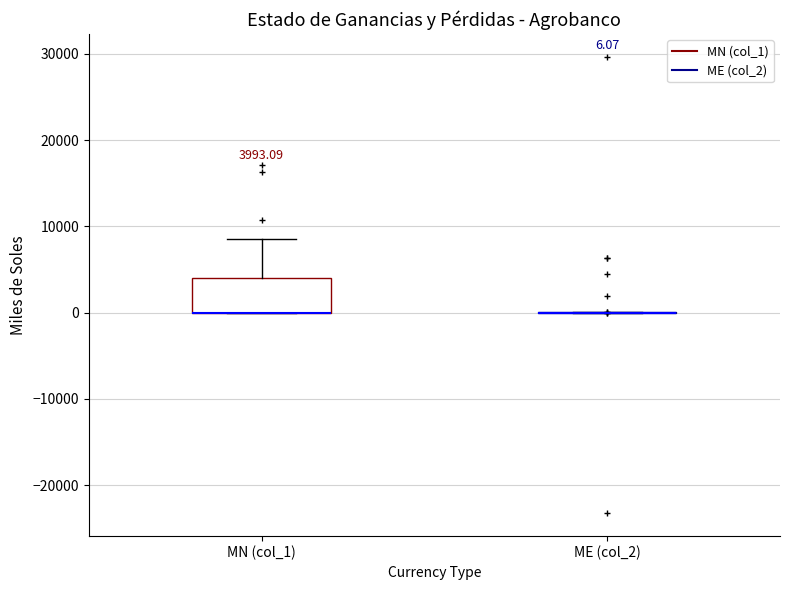

Which box is the tallest, from its lower edge to its upper edge?

MN (col_1)